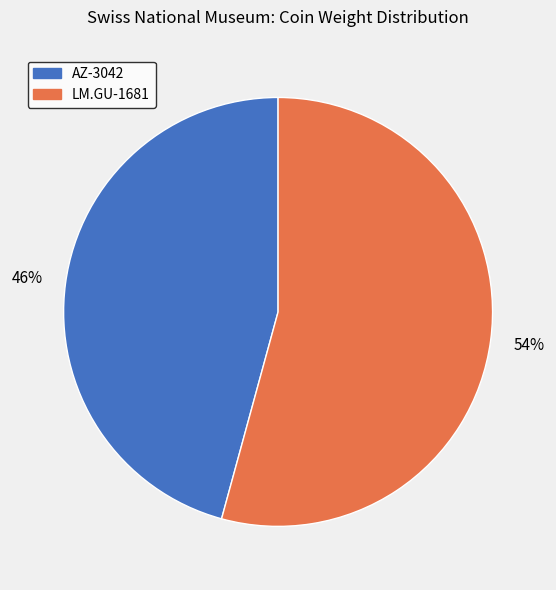

Approximately how many times larger is the value at LM.GU-1681 compared to AZ-3042?

1.2